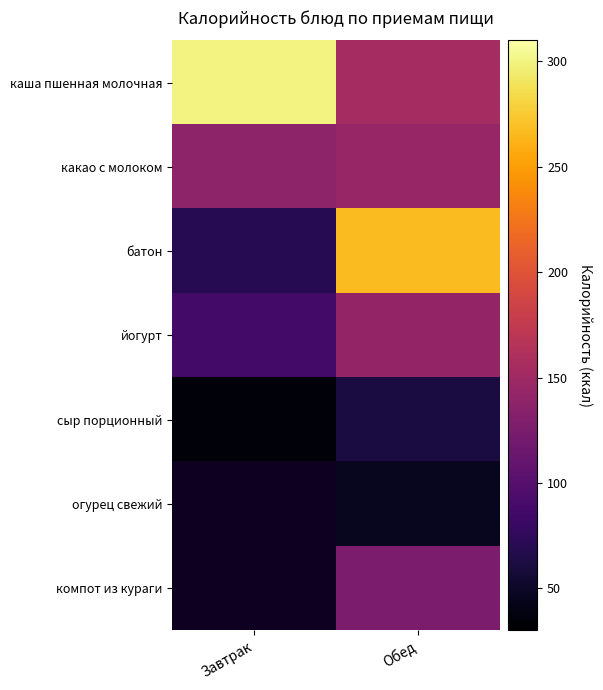

How many data points in сыр порционный are above 61?

1